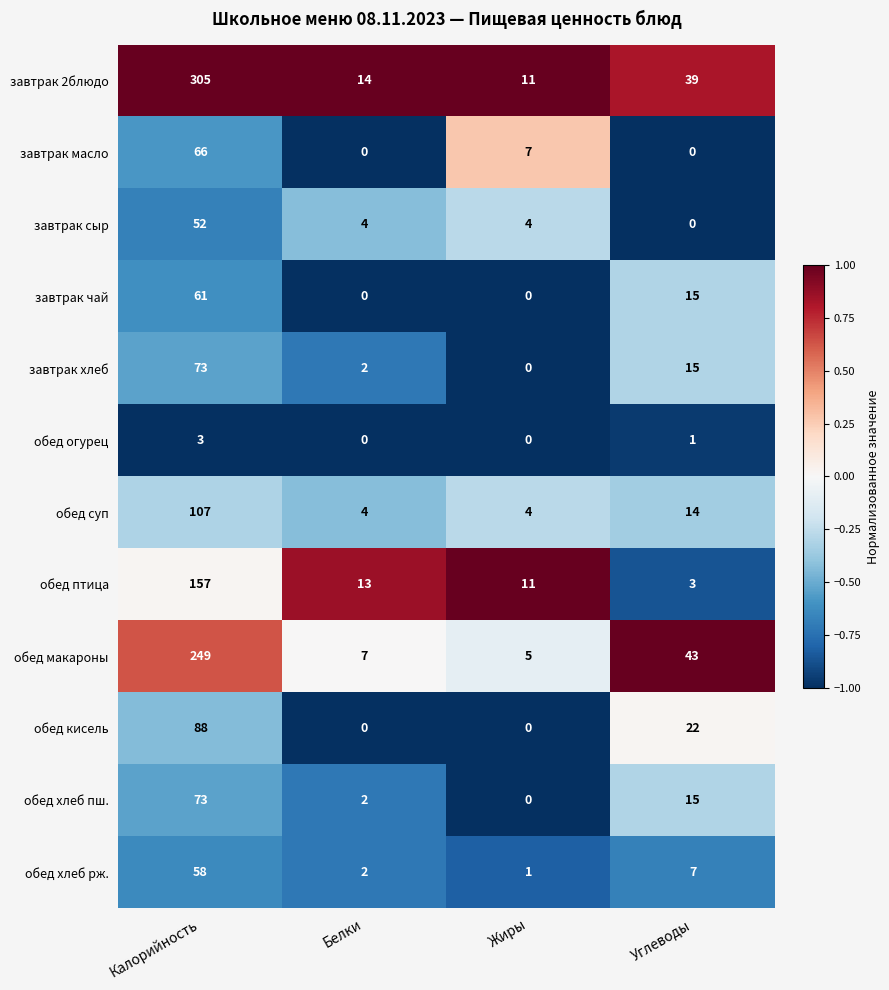

The value of обед огурец at Калорийность is 4. True or false?

False